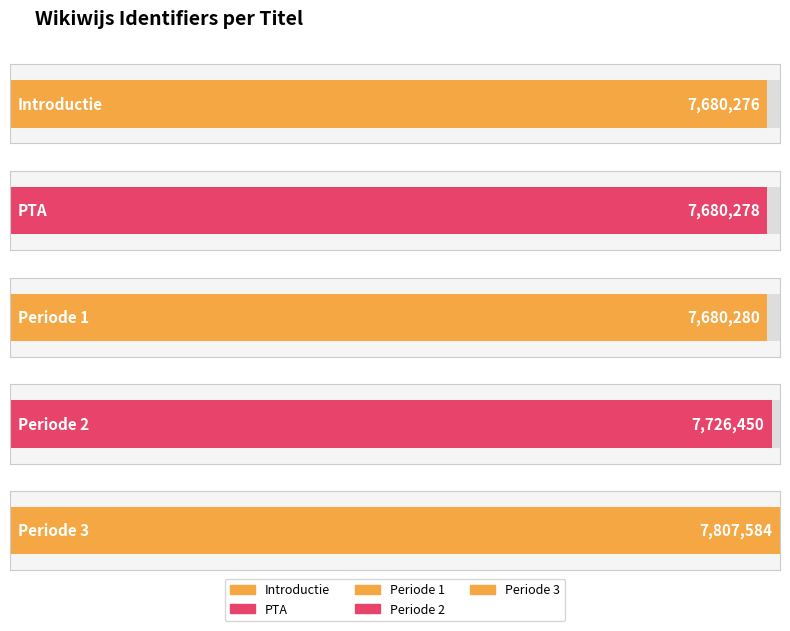

How many categories are shown in the chart?

5